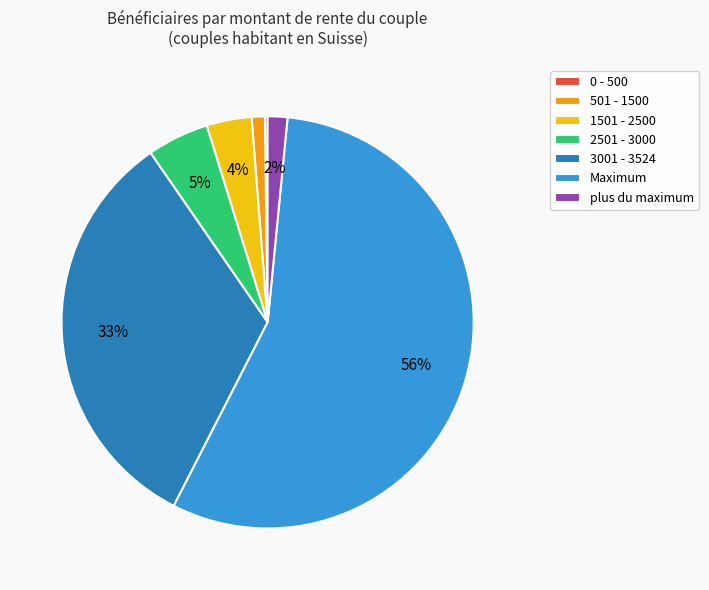

To the nearest percent, what is the average slice percentage?

14%